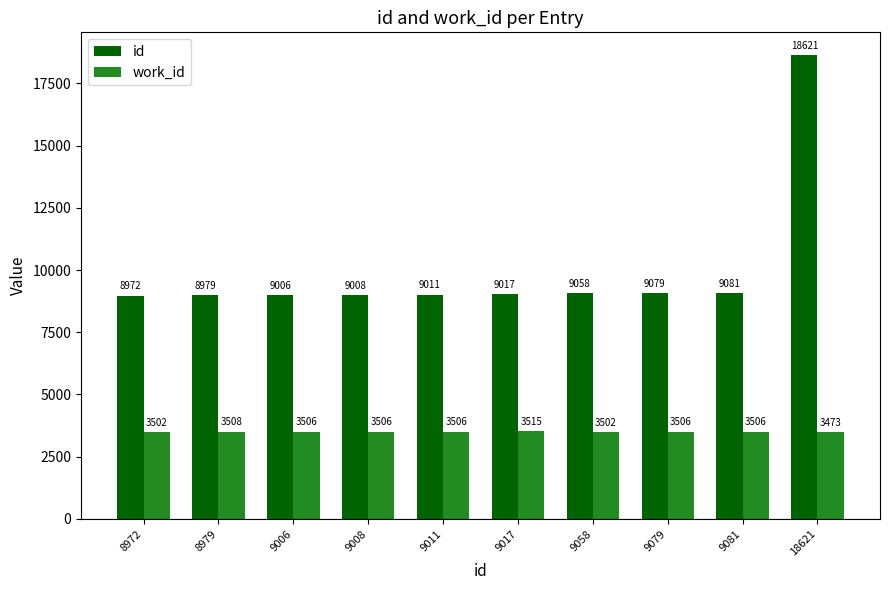

Is the value of id at 9011 greater than the value of work_id at 9081?

Yes